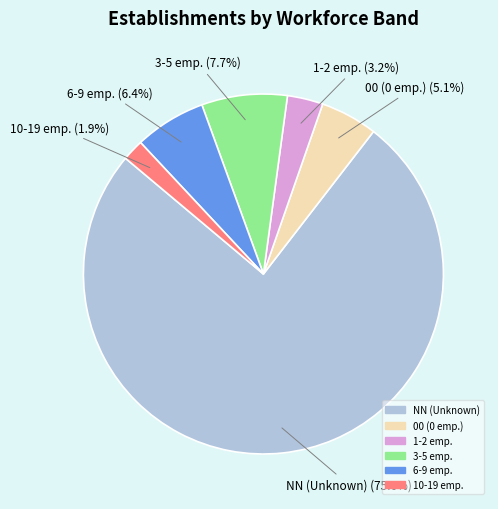

How many slices are in this pie chart?

6